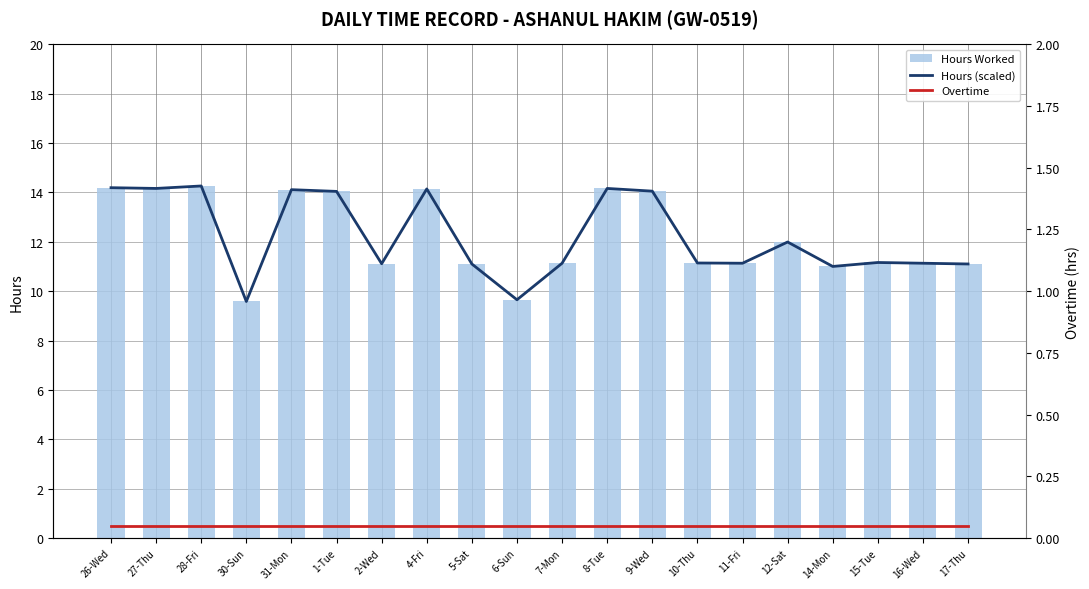

What is the difference between the maximum and minimum values in the Hours (scaled) series?

0.5